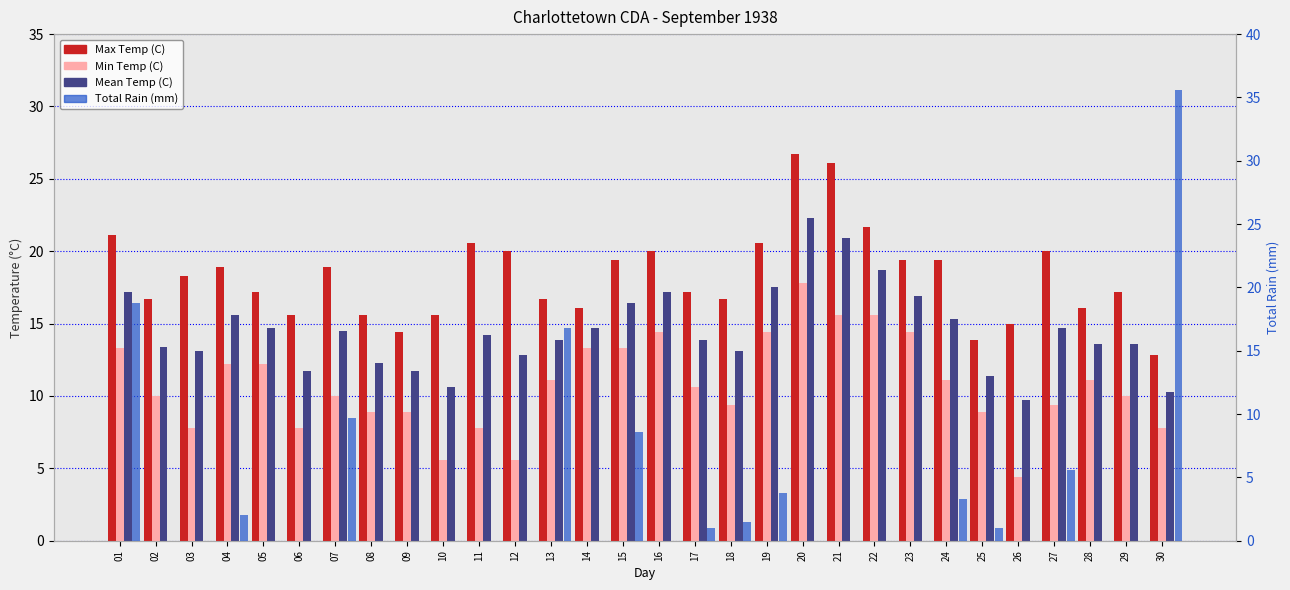

What are all the series names shown in the legend?

Max Temp (C), Min Temp (C), Mean Temp (C), Total Rain (mm)